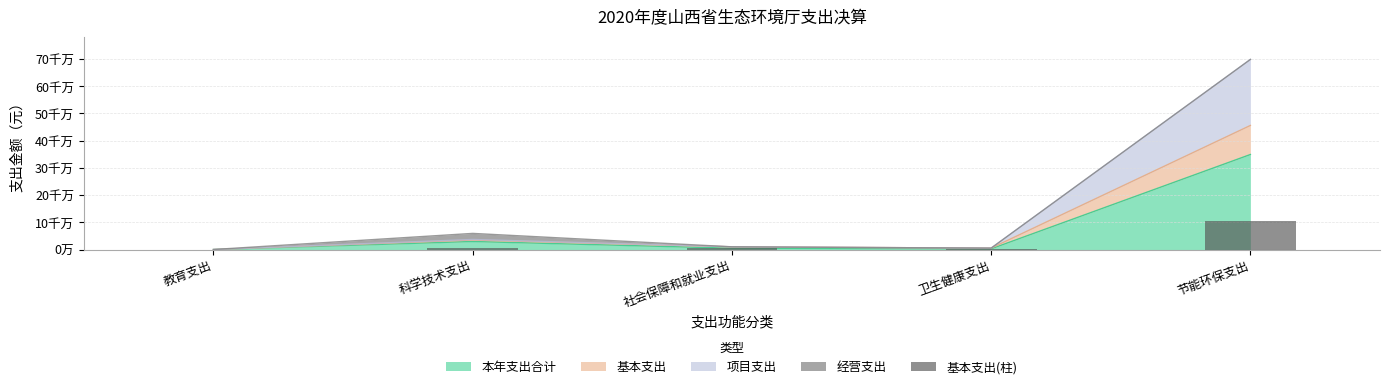

The chart shows a value of 5083496.3 at 社会保障和就业支出. True or false?

True